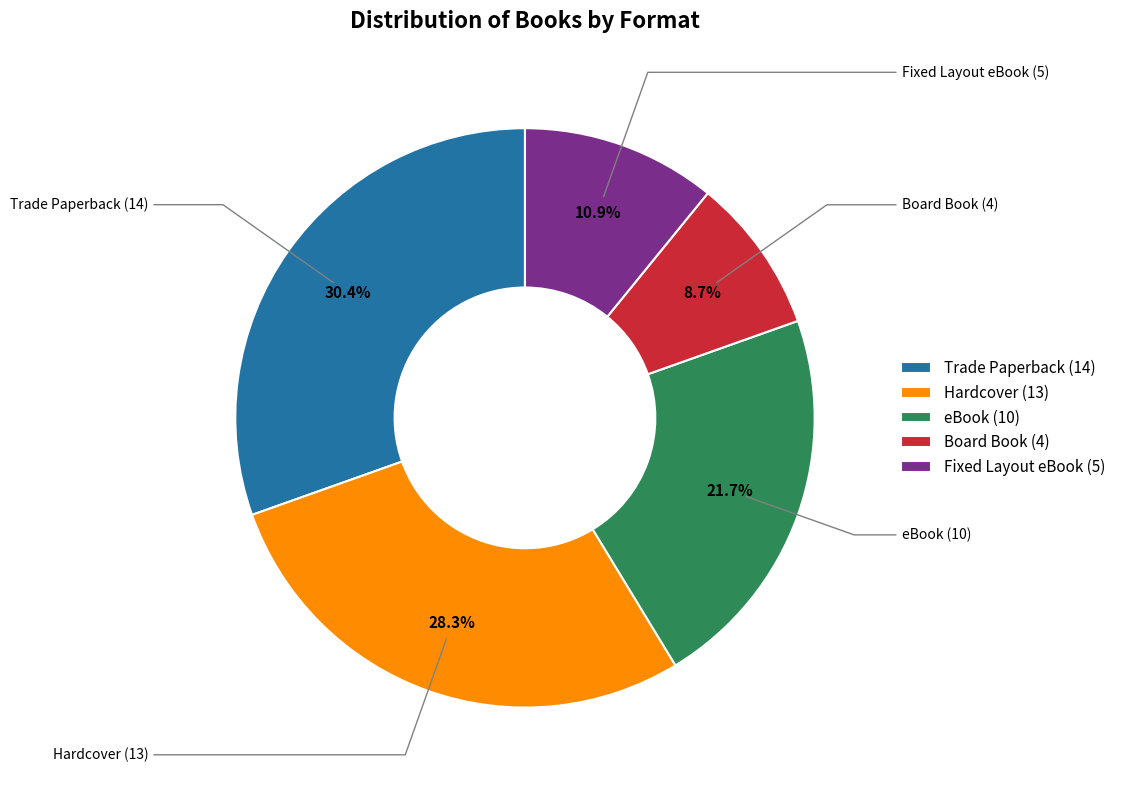

Between eBook and Fixed Layout eBook, which is larger?

eBook